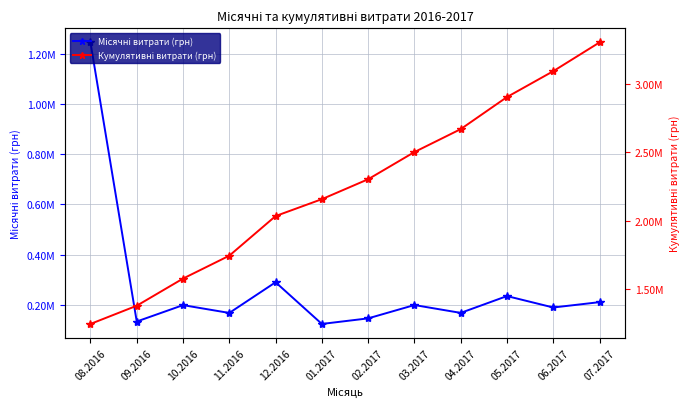

True or false: Місячні витрати (грн) has more than 1 interior local peaks.

True